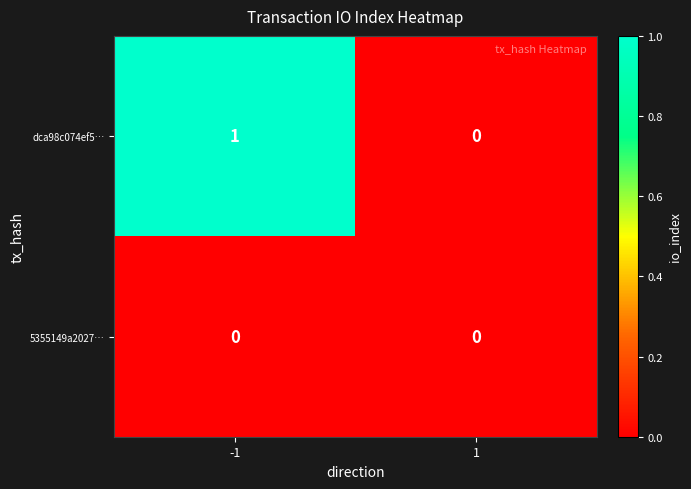

List the series in order of their overall mean, lowest first.

5355149a2027…, dca98c074ef5…